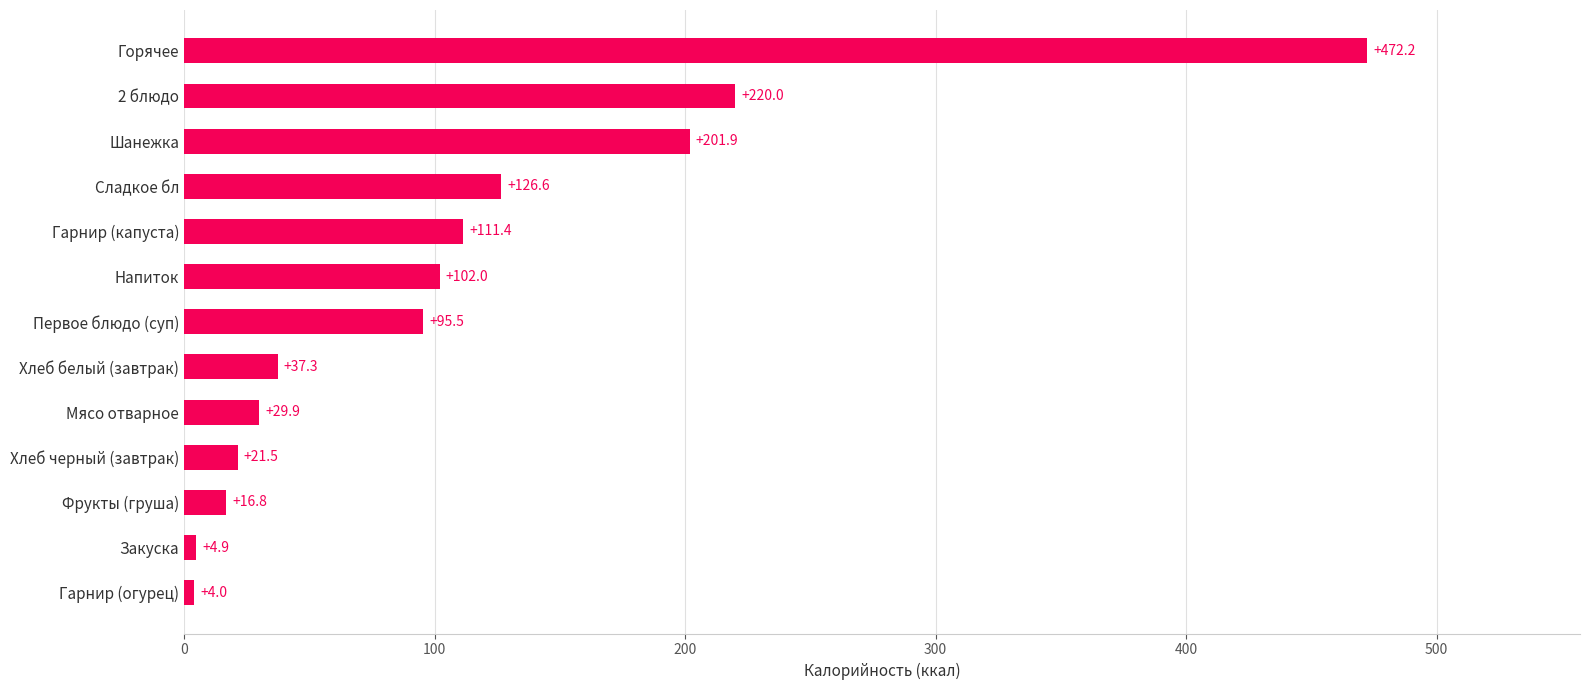

What is the sum of all values?

1444.1